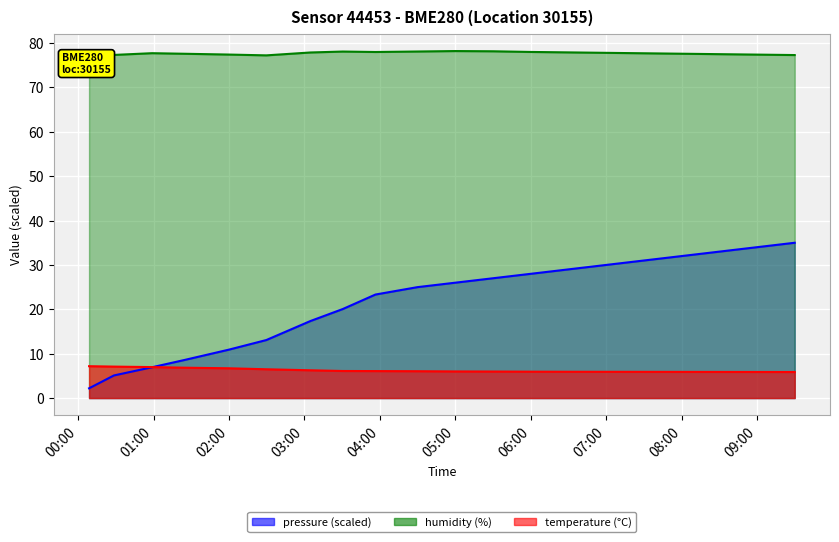

What is the lowest value of the temperature series?

5.9